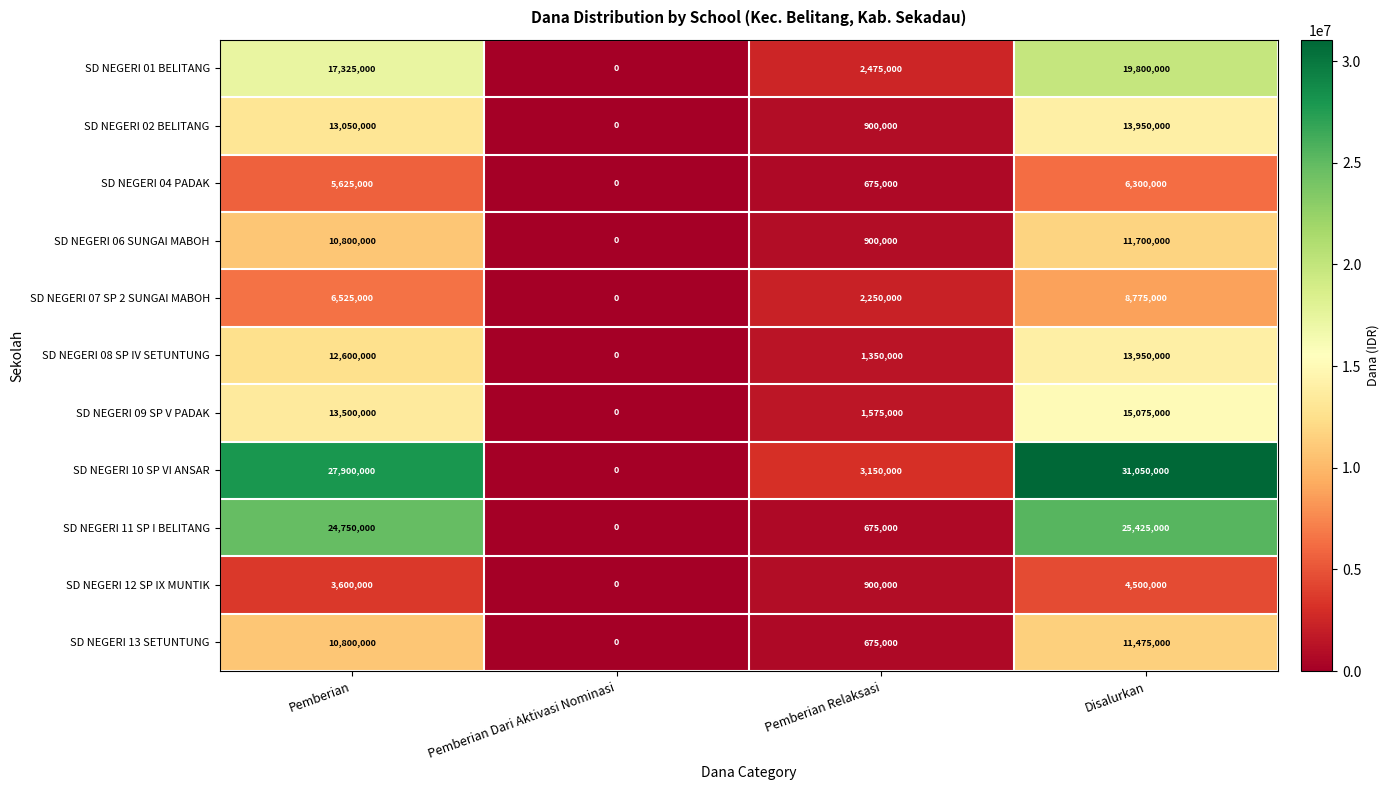

The value of SD NEGERI 09 SP V PADAK at Pemberian Relaksasi is 699033. True or false?

False